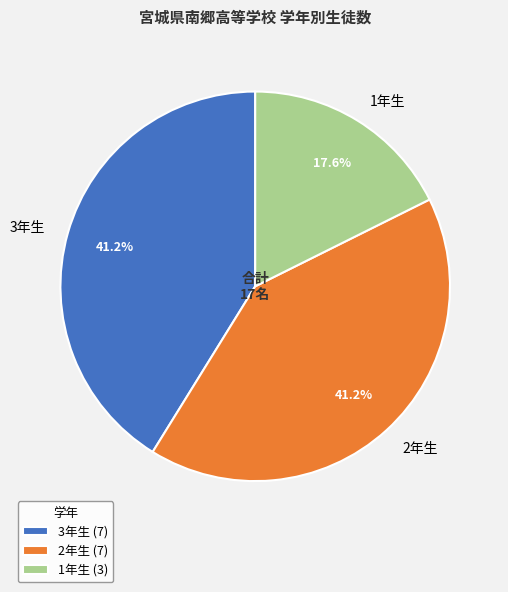

Is there a majority slice in this chart?

No